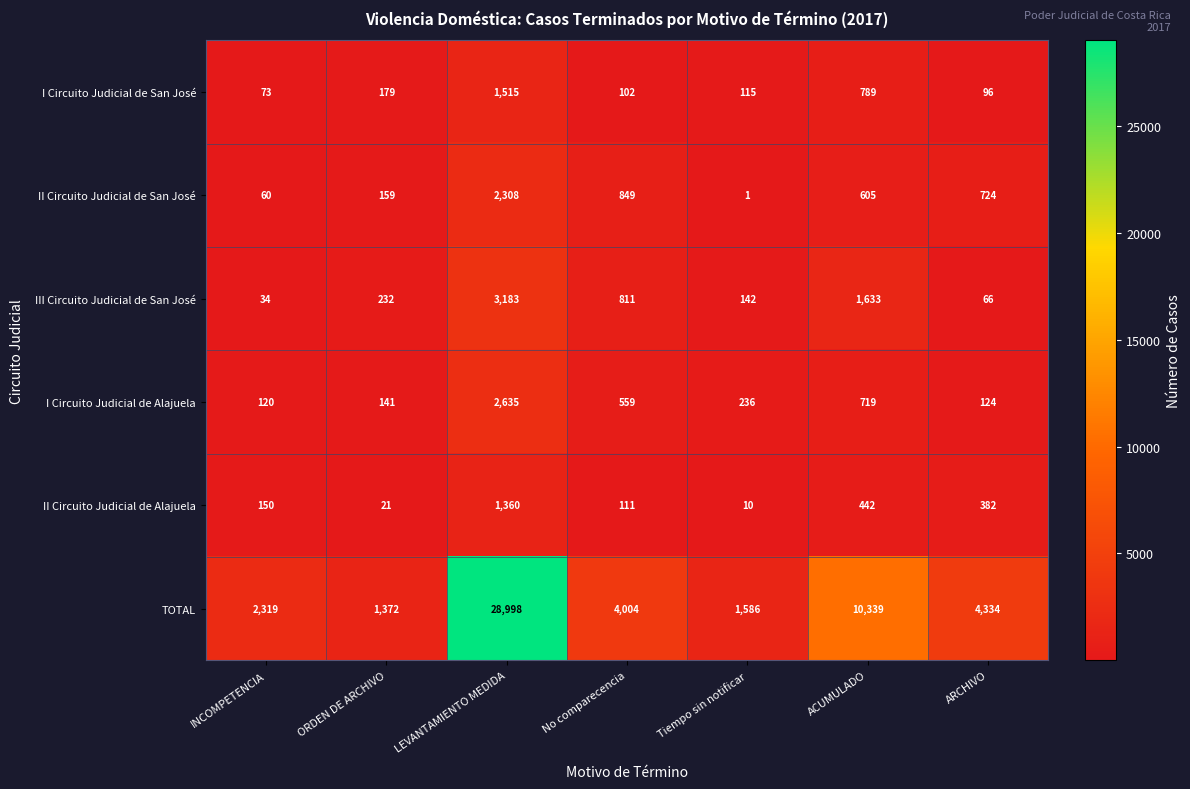

Which series has the largest total across all categories?

TOTAL